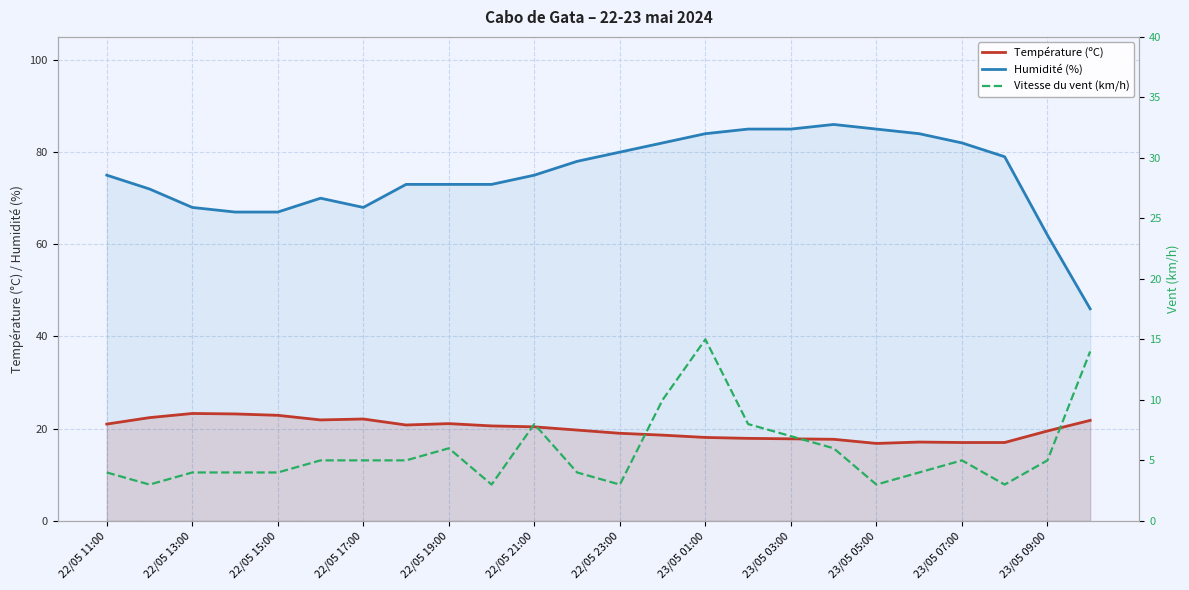

What position from the left is 23/05 01:00?

8